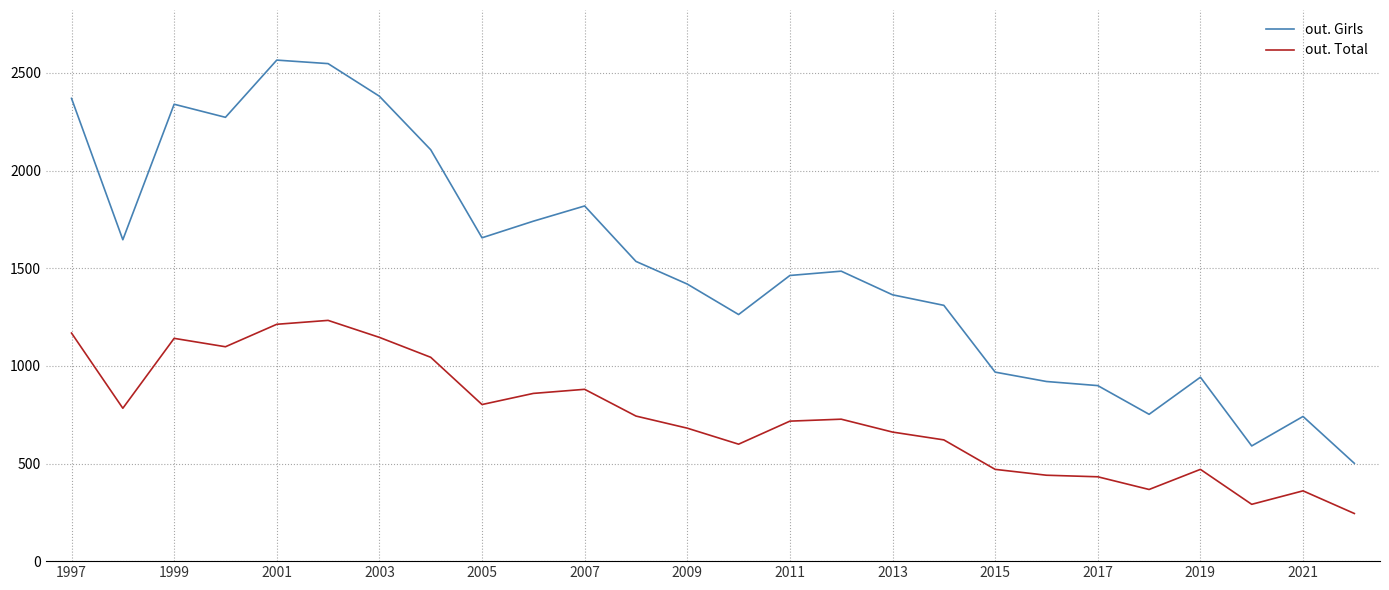

Which series has the widest spread of values?

out. Girls